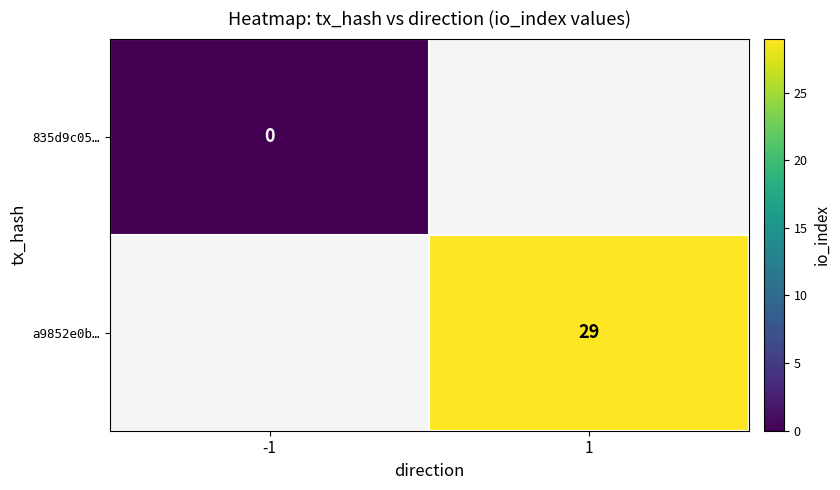

The value of a9852e0b… at 1 is 12. True or false?

False